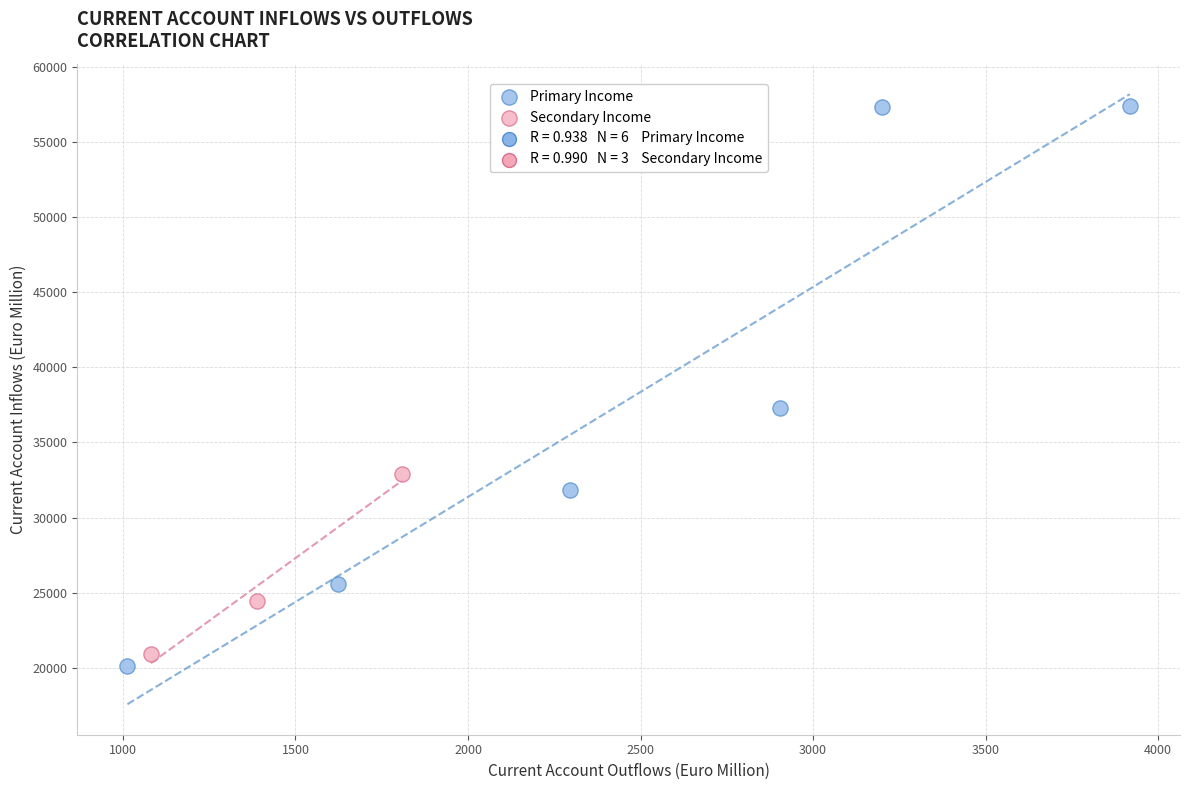

Which series reaches the minimum Y coordinate?

Primary Income